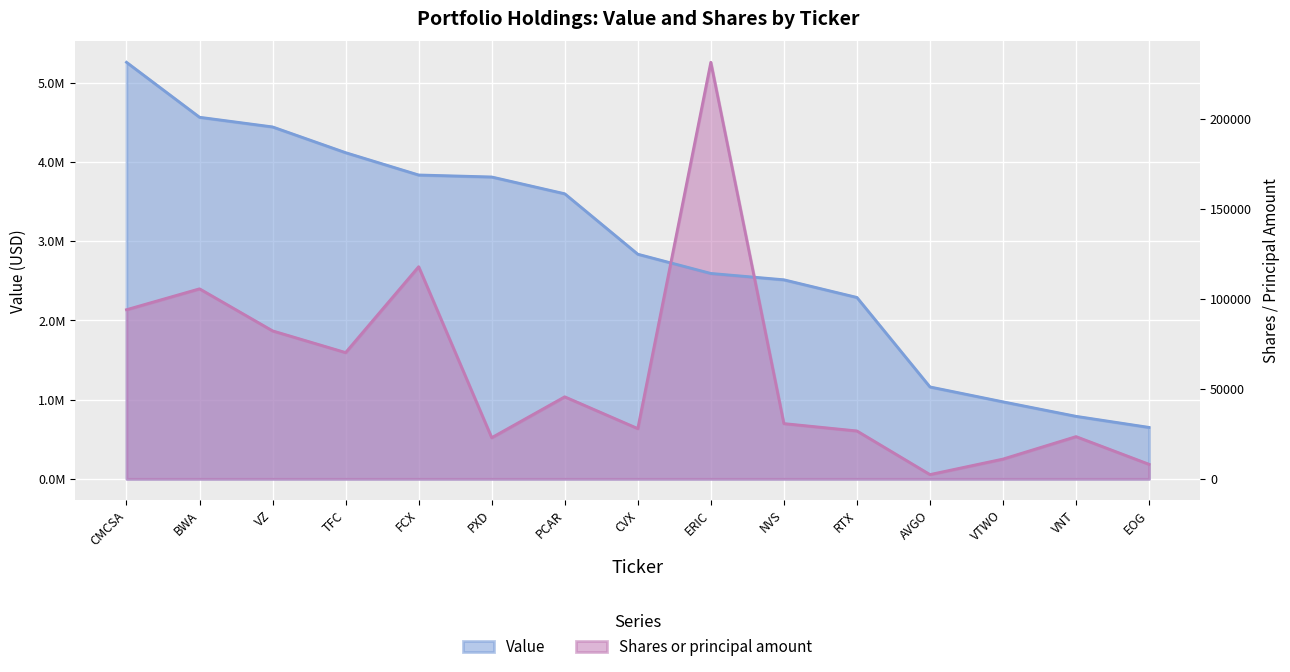

What is the spread (max minus min) of values at AVGO?

1106605.8